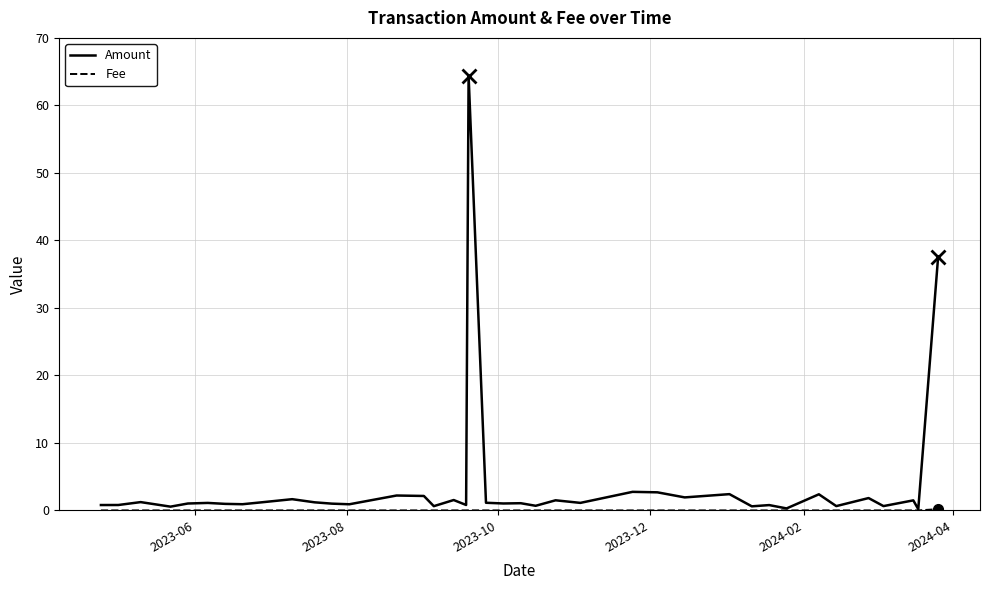

Which series has the largest total across all categories?

Amount